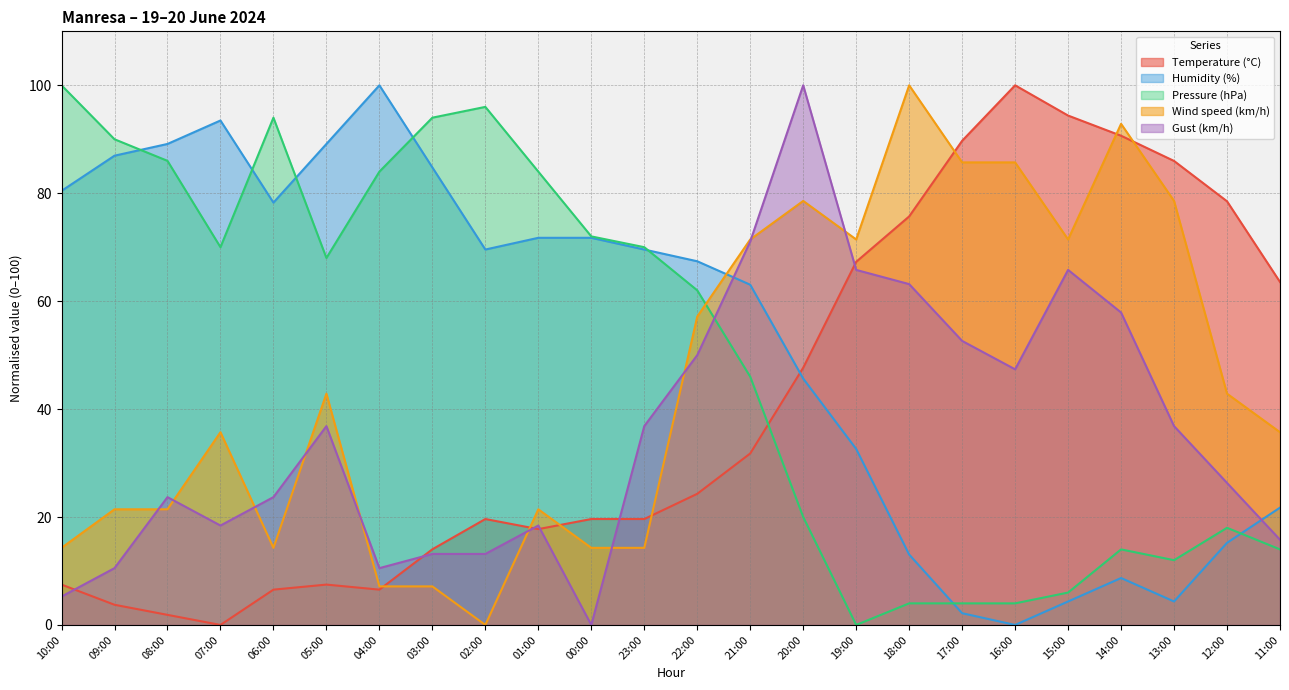

Where do Pressure (hPa) and Temperature (°C) first cross each other?

21:00 and 20:00